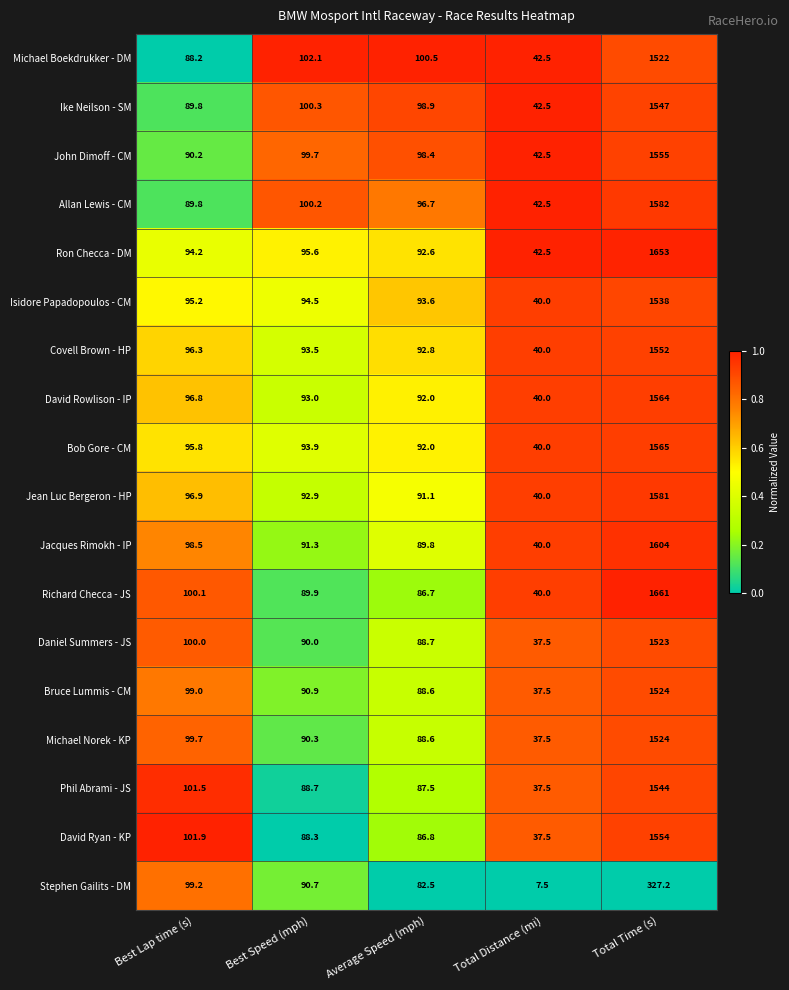

What is the total value across all series at Total Time (s)?

26920.2